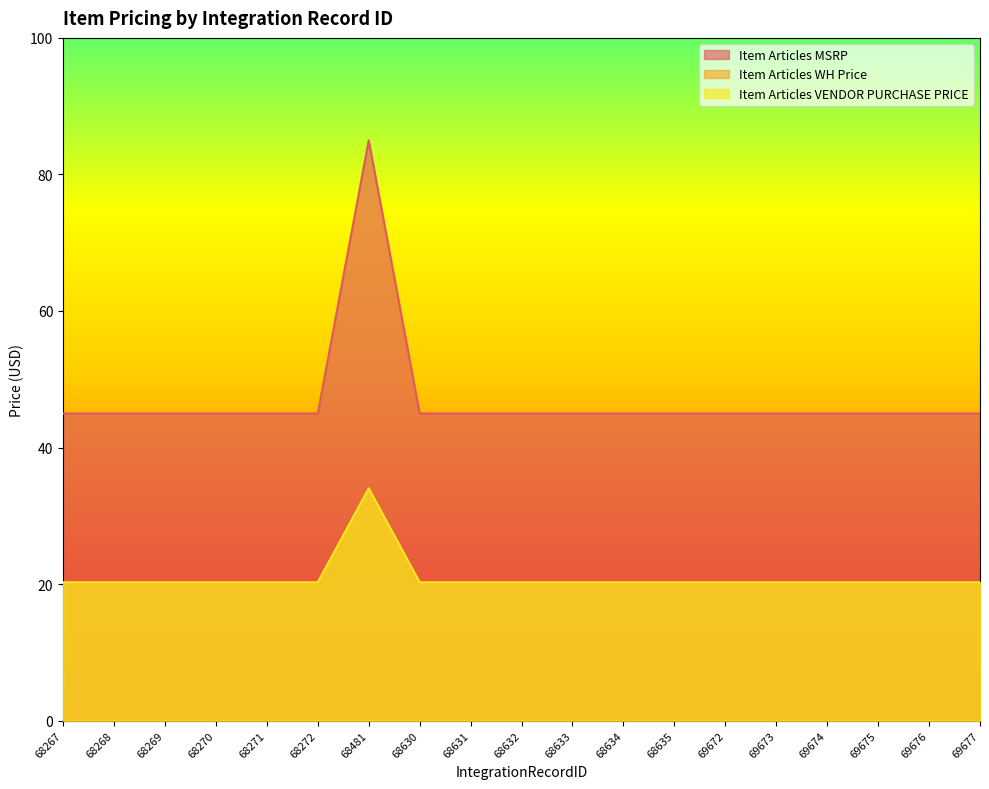

In Item Articles WH Price, how many points are higher than both neighbors (excluding endpoints)?

1